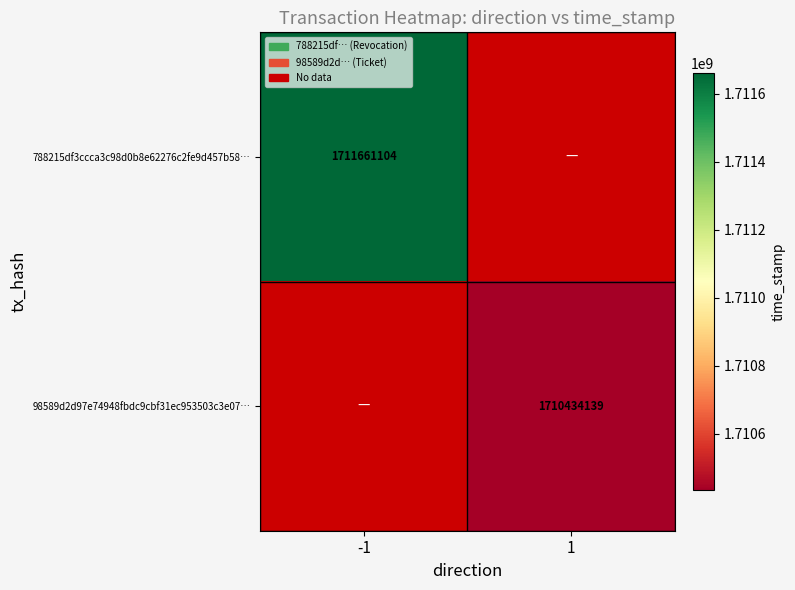

Is the value of 98589d2d97e74948fbdc9cbf31ec953503c3e07… at 1 greater than the value of 788215df3ccca3c98d0b8e62276c2fe9d457b58… at -1?

No